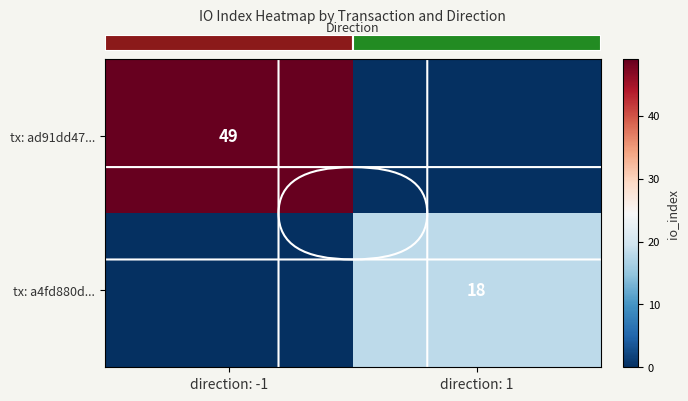

The value of tx: ad91dd47... at direction: -1 is 82. True or false?

False